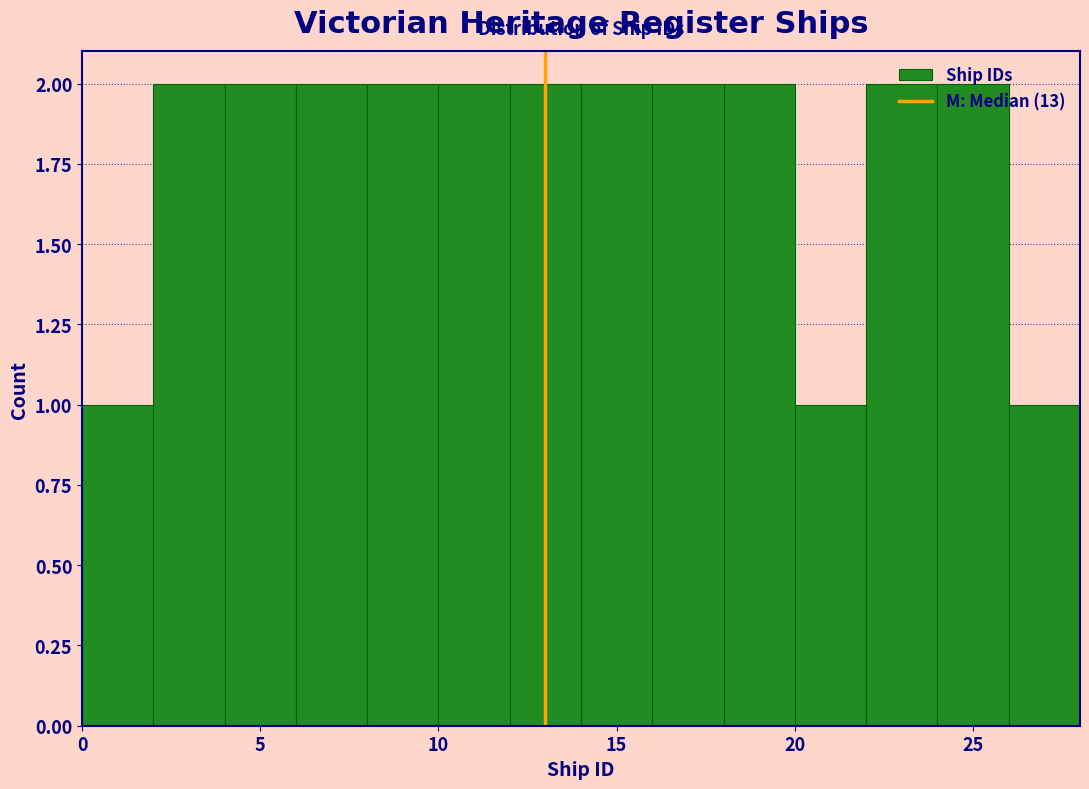

Reading left to right, list every bar in this chart as the range it spans on the x-axis followed by its height. The values are not printed on the chart, so give them approximately, as read against the axis.

0 to 2: 1
2 to 4: 2
4 to 6: 2
6 to 8: 2
8 to 10: 2
10 to 12: 2
12 to 14: 2
14 to 16: 2
16 to 18: 2
18 to 20: 2
20 to 22: 1
22 to 24: 2
24 to 26: 2
26 to 28: 1